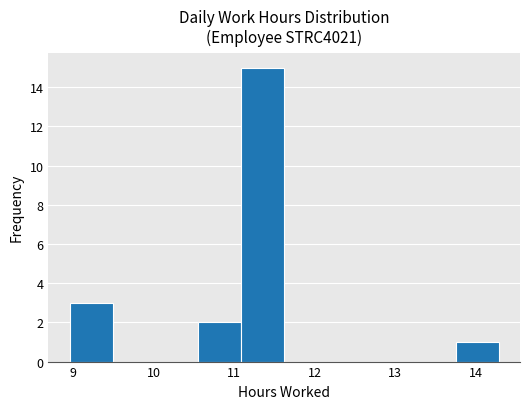

Reading left to right, list every bar in this chart as the range it spans on the x-axis followed by its height. Neither the bar edges nor the heights are printed on the chart, so give them approximately, as read against the axes.

9.0 to 9.5: 3
9.5 to 10.0: 0
10.0 to 10.6: 0
10.6 to 11.1: 2
11.1 to 11.6: 15
11.6 to 12.2: 0
12.2 to 12.7: 0
12.7 to 13.2: 0
13.2 to 13.7: 0
13.7 to 14.3: 1